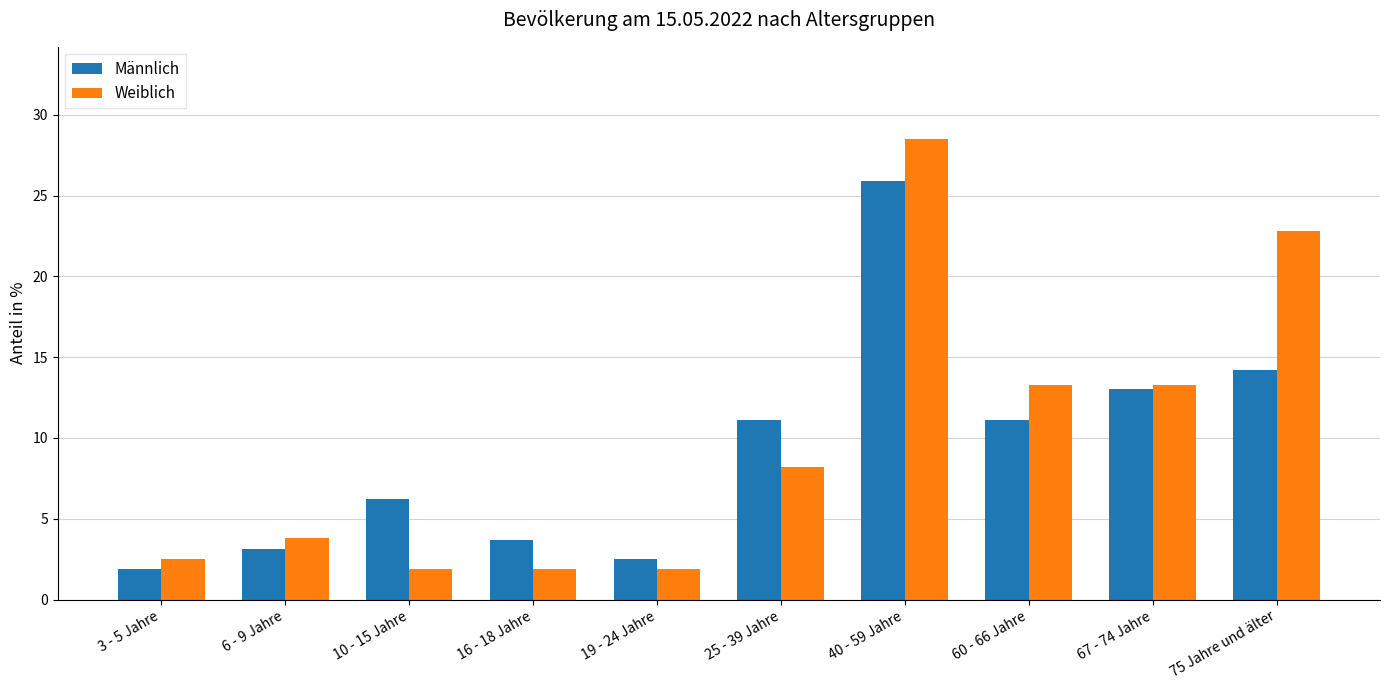

Count the number of data series in this chart.

2